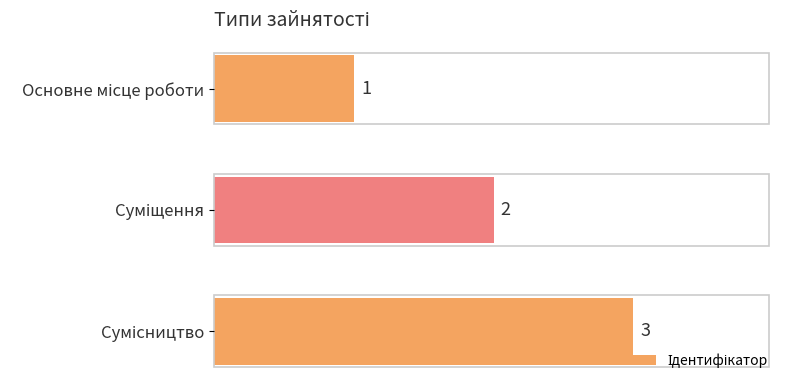

How many categories are shown in the chart?

3